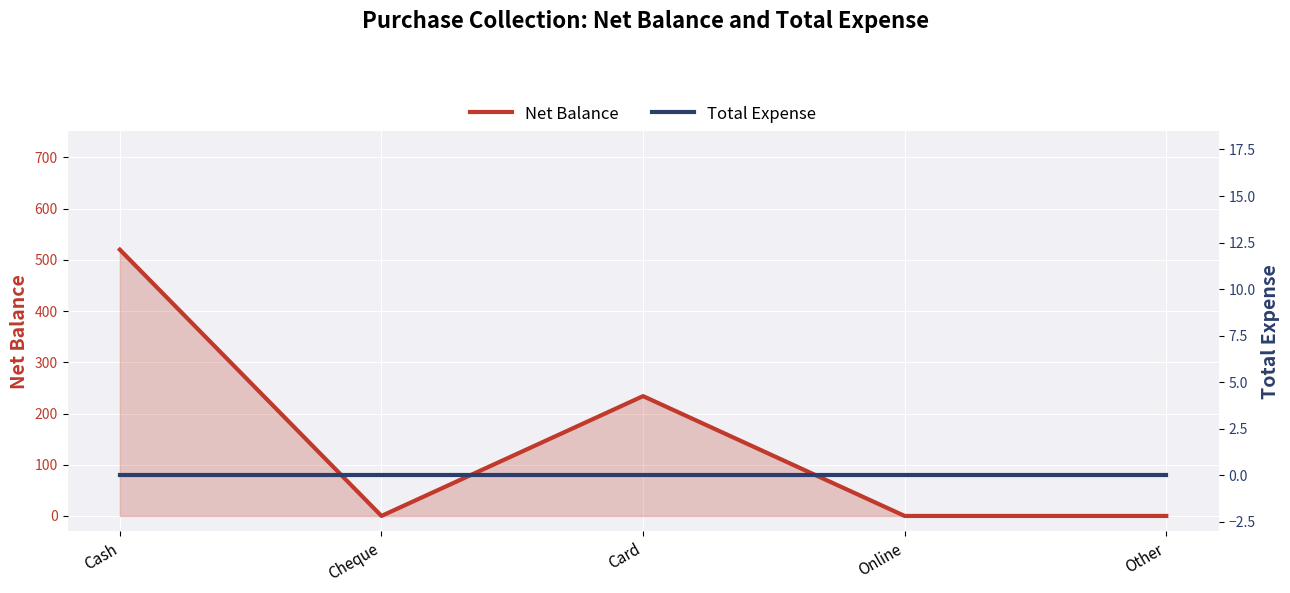

List the labels in order of Net Balance value, smallest first.

Cheque, Online, Other, Card, Cash